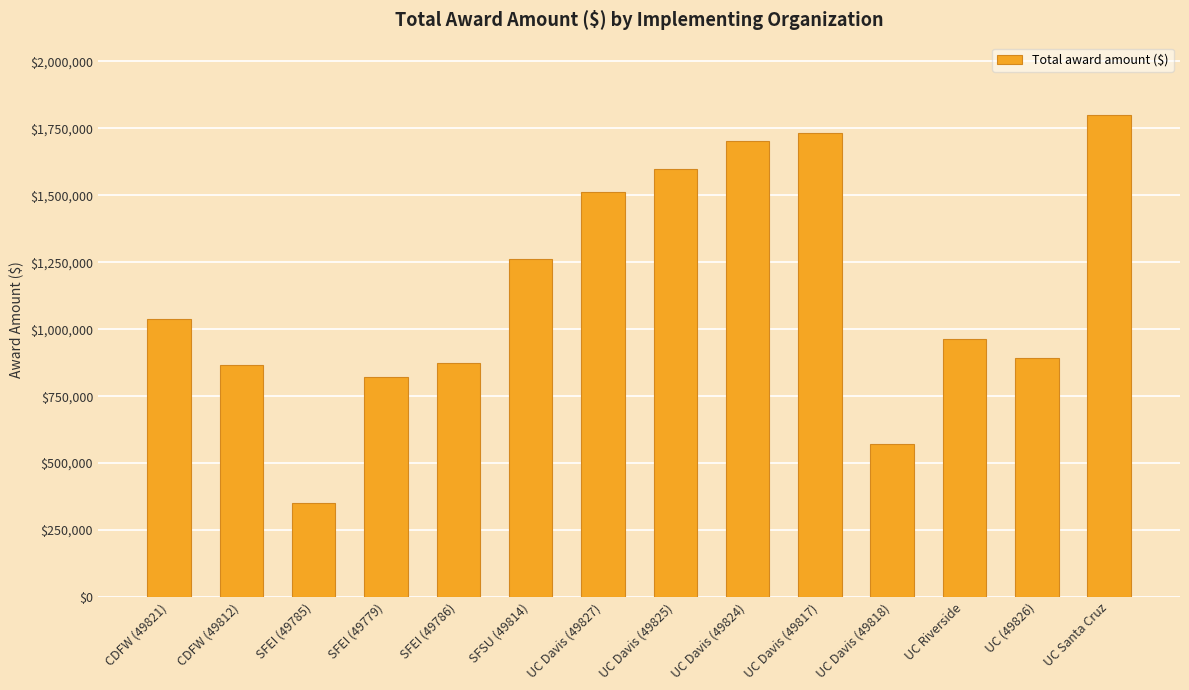

How many data points are less than 1036412?

7